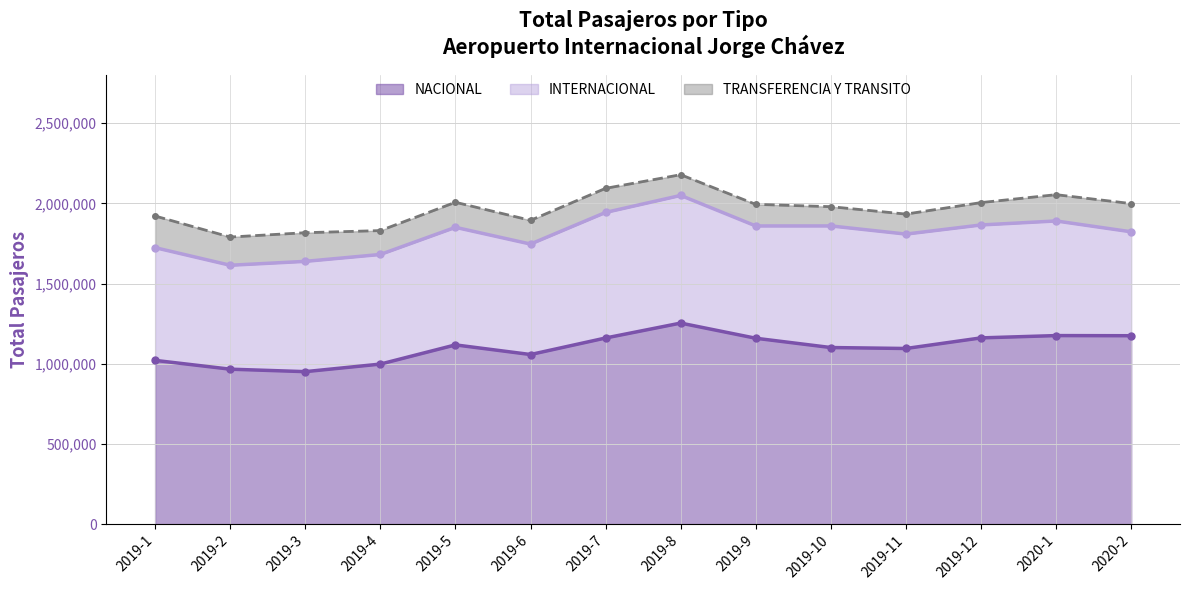

Reading left to right, transcribe all the data shown in this chart.

INTERNACIONAL: 2019-1=702772	2019-2=647926	2019-3=687544	2019-4=683439	2019-5=732908	2019-6=688681	2019-7=782879	2019-8=795825	2019-9=700110	2019-10=758215	2019-11=713312	2019-12=704018	2020-1=714644	2020-2=647926
NACIONAL: 2019-1=1021044	2019-2=966126	2019-3=950721	2019-4=997857	2019-5=1117576	2019-6=1057488	2019-7=1160547	2019-8=1253553	2019-9=1158951	2019-10=1101016	2019-11=1095070	2019-12=1161192	2020-1=1175568	2020-2=1174660
TRANSFERENCIA Y TRANSITO: 2019-1=197349	2019-2=175803	2019-3=178657	2019-4=148858	2019-5=156225	2019-6=147893	2019-7=150176	2019-8=129194	2019-9=134616	2019-10=120023	2019-11=124598	2019-12=139467	2020-1=163914	2020-2=175803